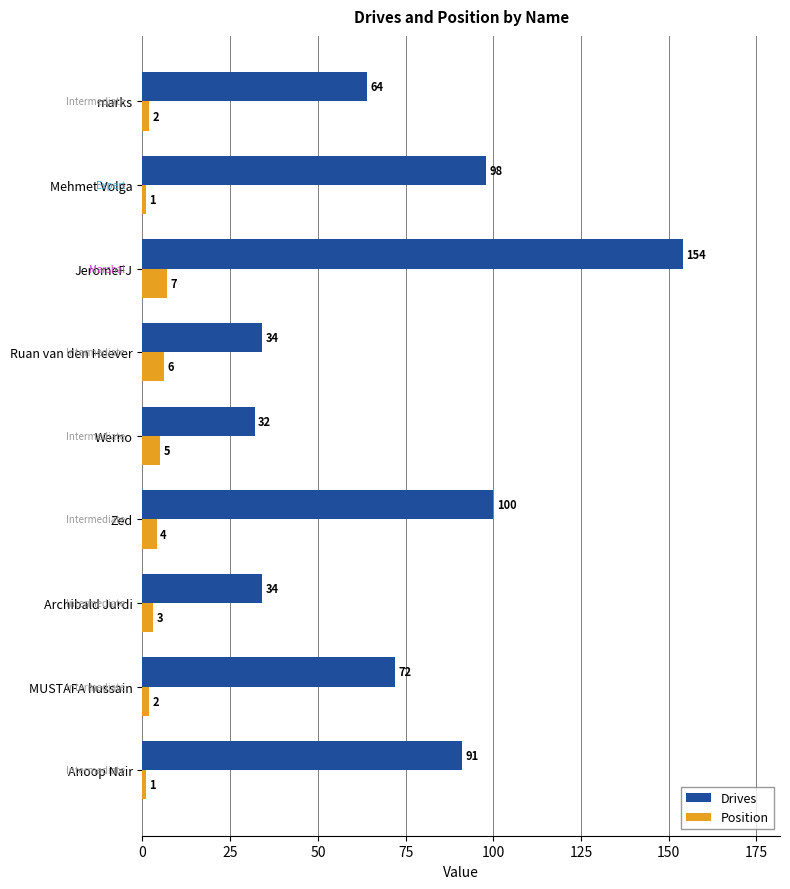

What are all the series names shown in the legend?

Drives, Position